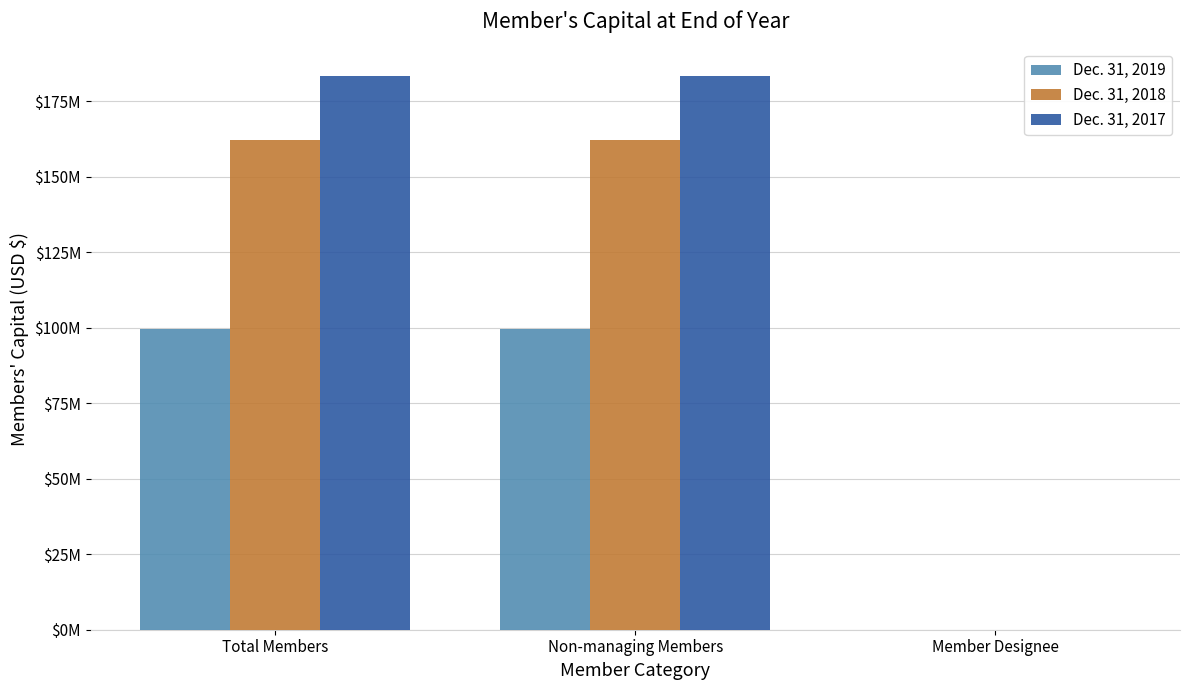

Are the bars horizontal?

No